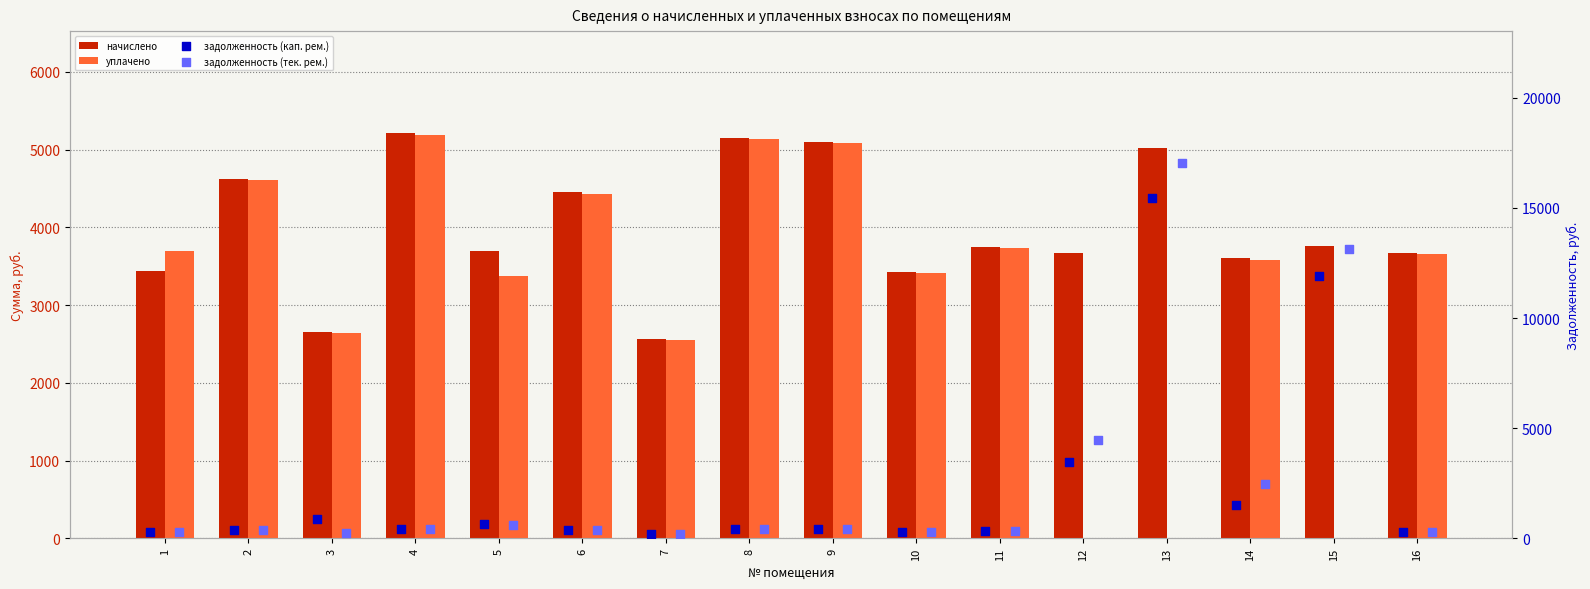

Which series has the widest spread of Y values?

задолженность (тек. рем.)